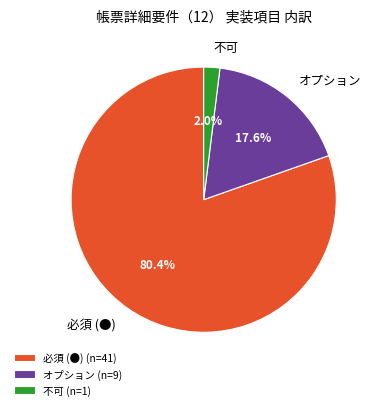

True or false: 必須 (●) accounts for 80% of the total.

True